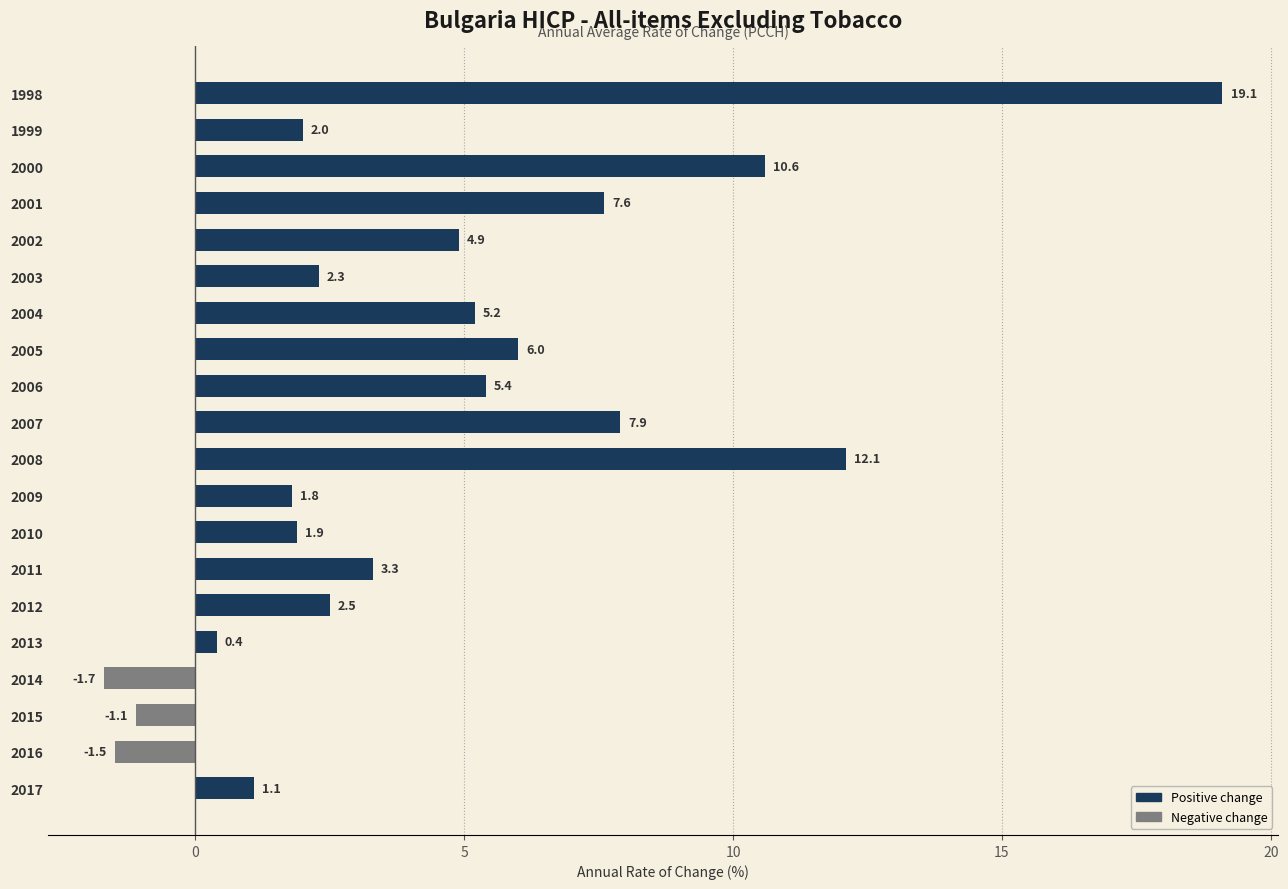

How many data points are less than 3?

10